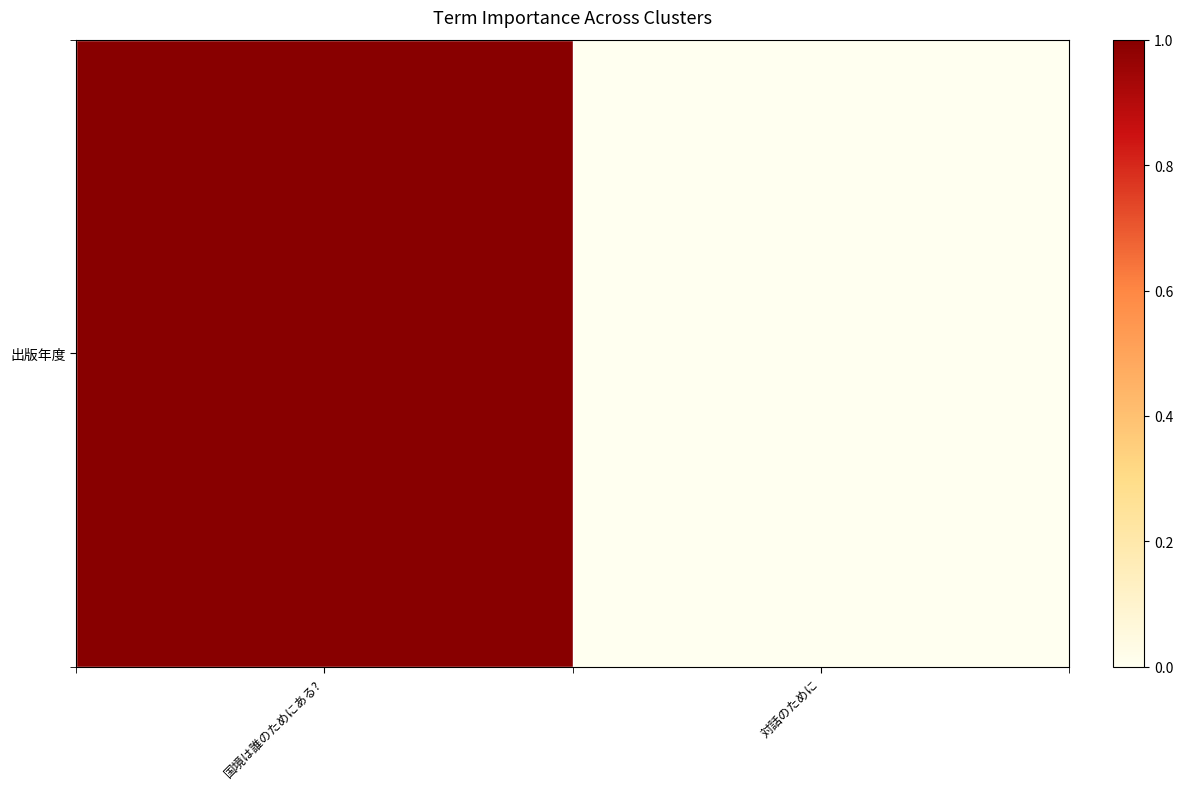

Reading right to left, extract all data points from this chart.

対話のために=0	国境は誰のためにある?=1